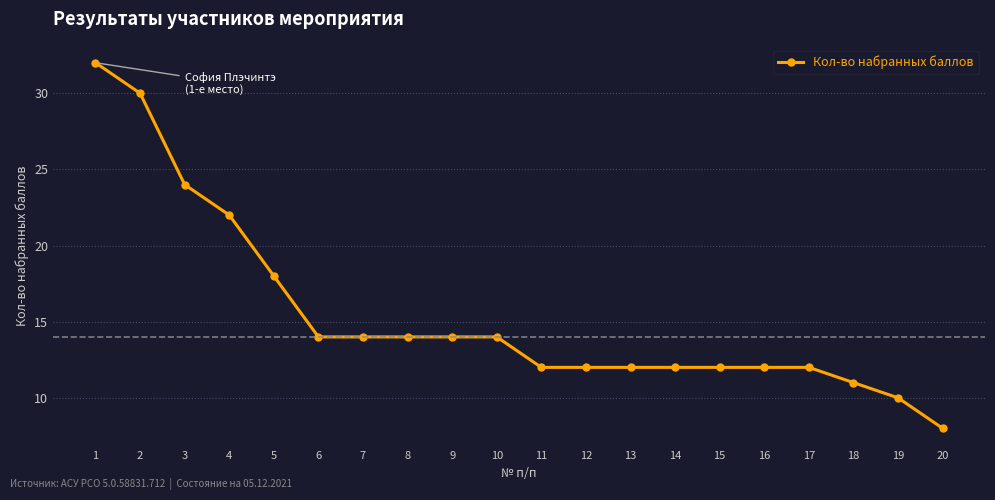

What is the sum of all values?

309